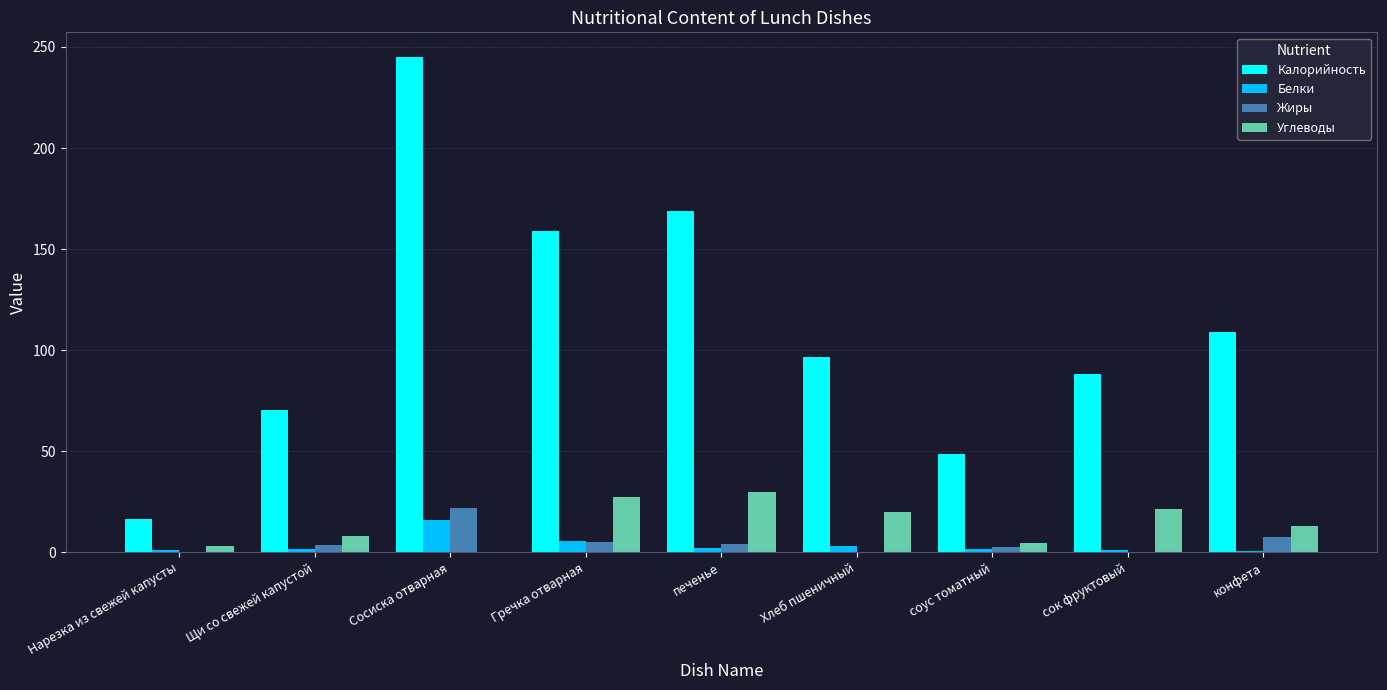

The Жиры series shows 0.0 at сок фруктовый. True or false?

True